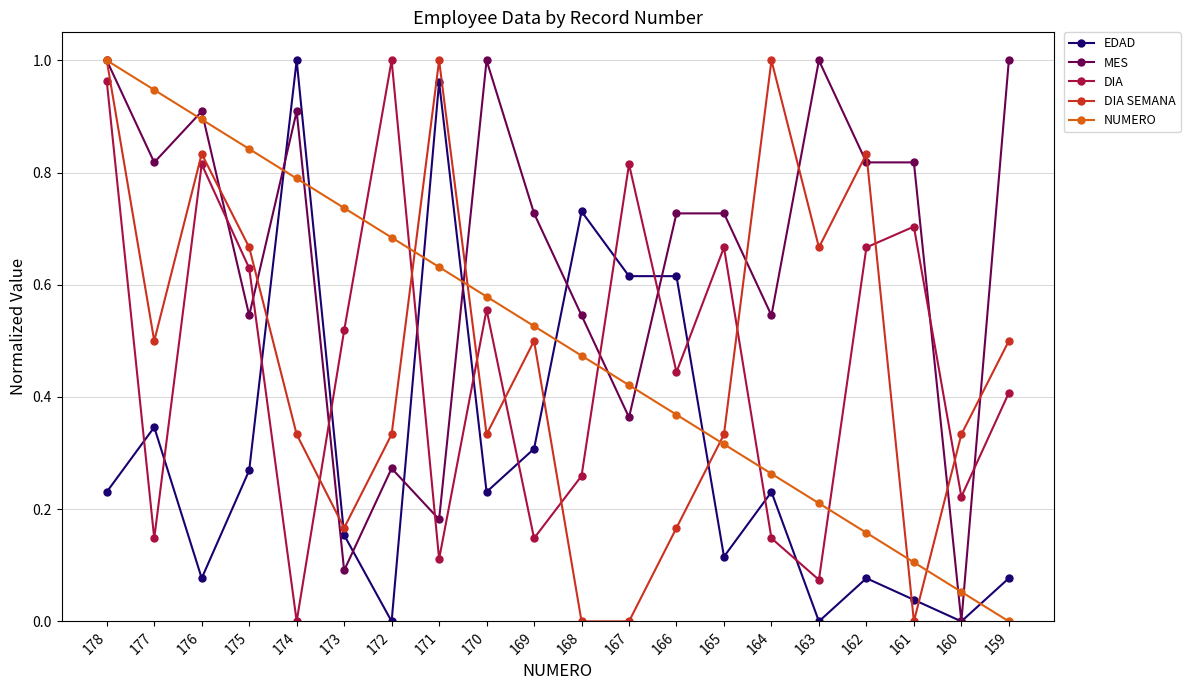

What is the total value across all series at 169?

2.2